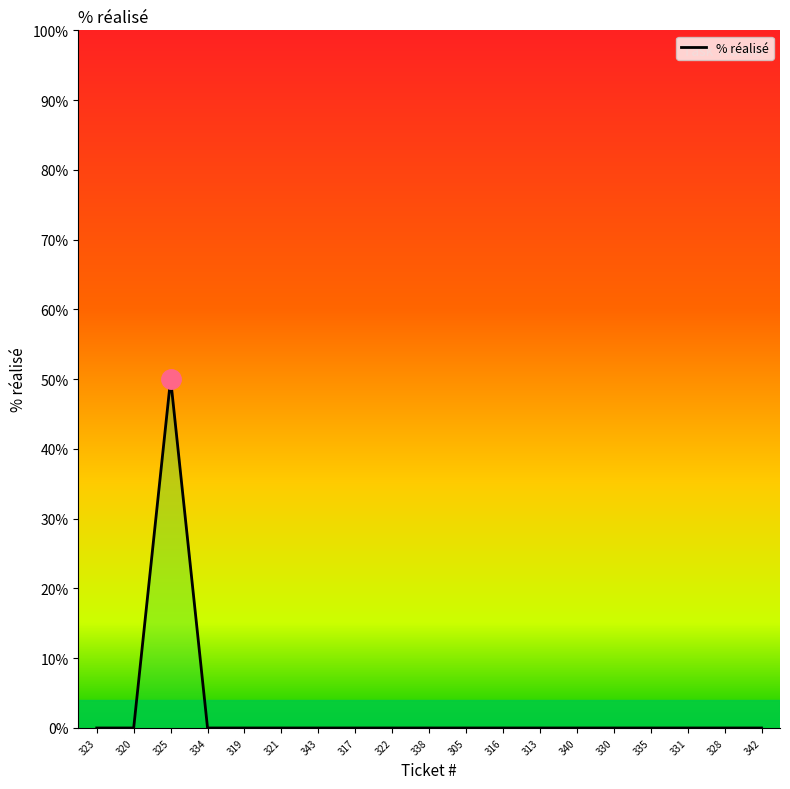

How many lines are shown in the chart?

1